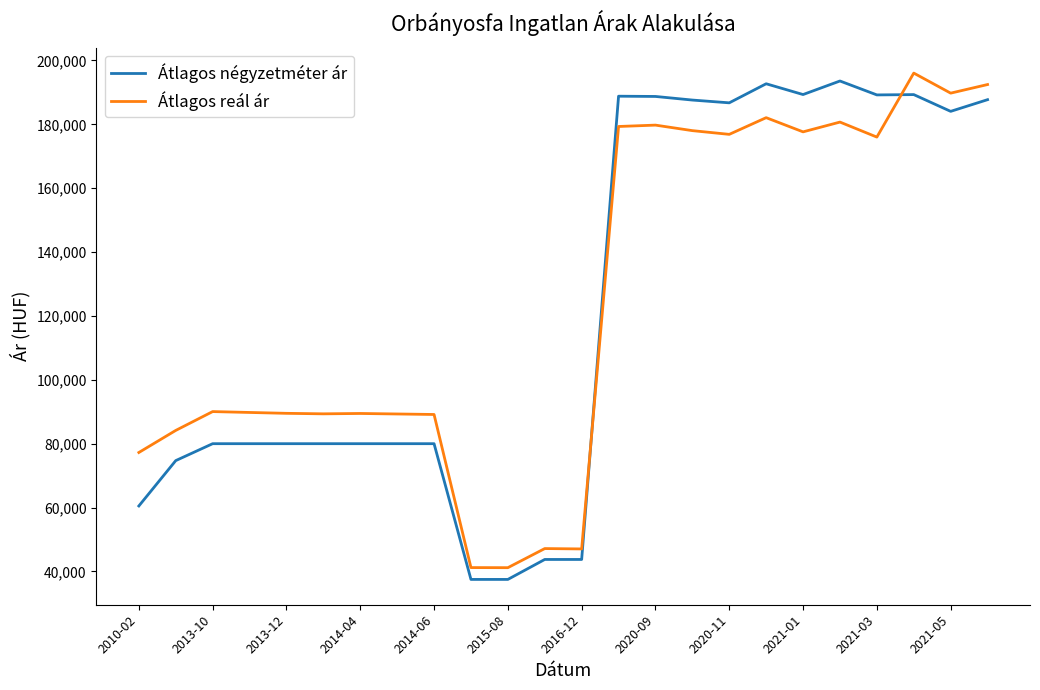

What is the difference between the maximum and minimum values in the Átlagos reál ár series?

154866